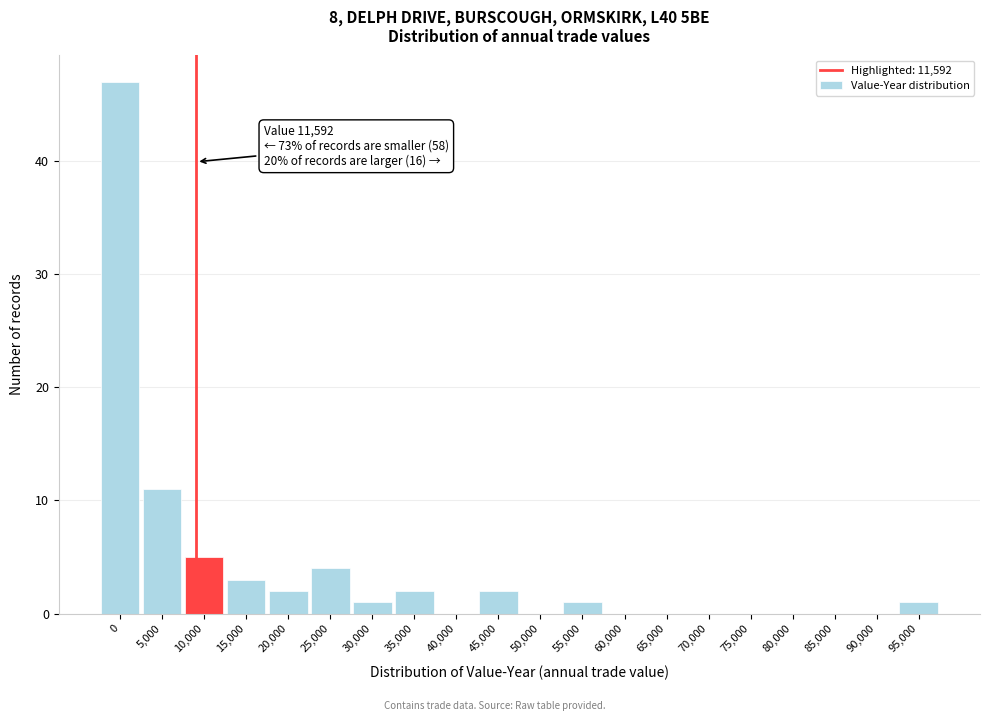

Reading left to right, transcribe all the data shown in this chart.

0=47	5,000=11	10,000=5	15,000=3	20,000=2	25,000=4	30,000=1	35,000=2	40,000=0	45,000=2	50,000=0	55,000=1	60,000=0	65,000=0	70,000=0	75,000=0	80,000=0	85,000=0	90,000=0	95,000=1